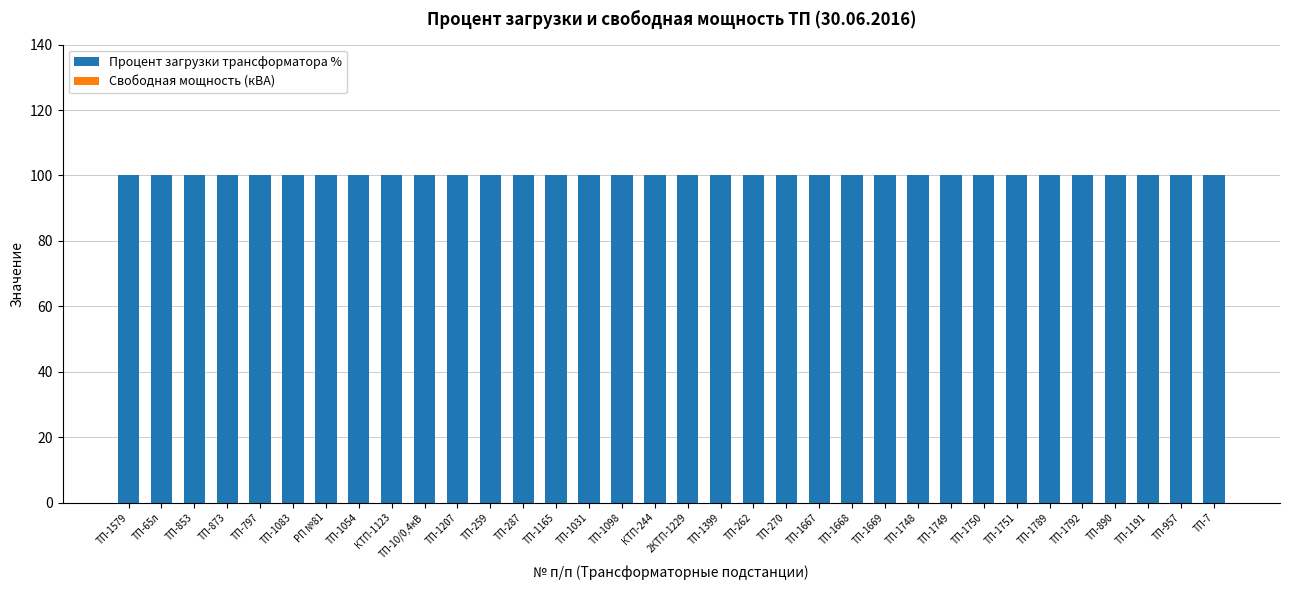

The Процент загрузки трансформатора % series shows 32 at КТП-244. True or false?

False